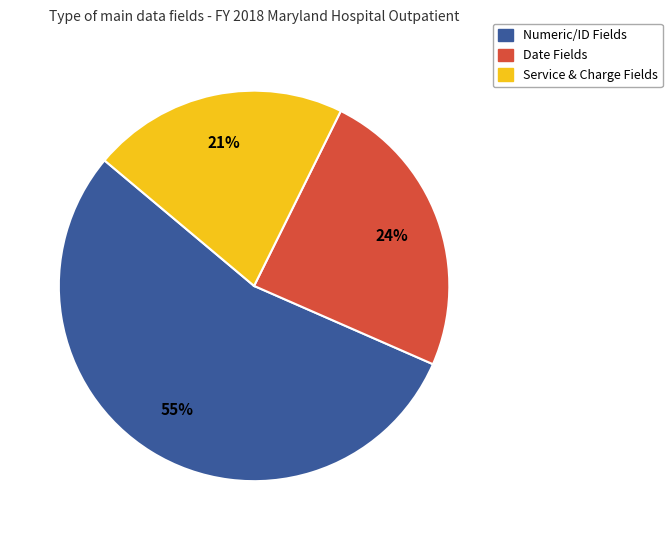

Count the number of slices in the pie.

3